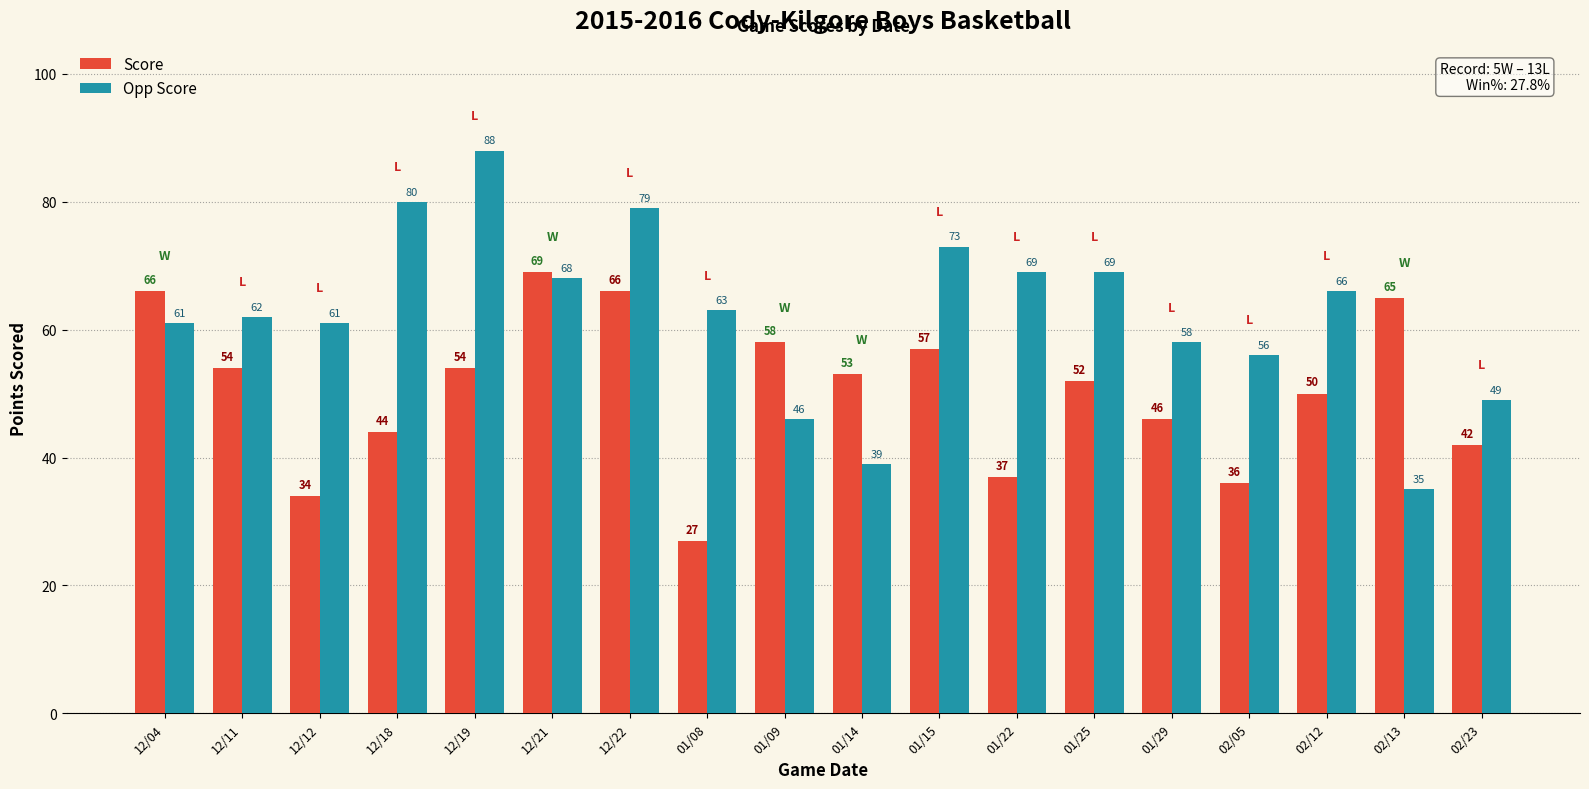

What is the maximum value shown in the chart?

88